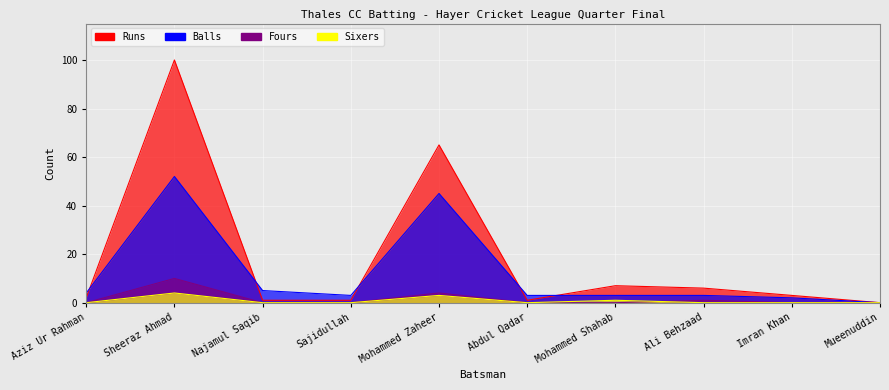

Reading left to right, transcribe all the data shown in this chart.

Runs: Aziz Ur Rahman=2	Sheeraz Ahmad=100	Najamul Saqib=1	Sajidullah=1	Mohammed Zaheer=65	Abdul Qadar=1	Mohammed Shahab=7	Ali Behzaad=6	Imran Khan=3	Mueenuddin=0
Balls: Aziz Ur Rahman=4	Sheeraz Ahmad=52	Najamul Saqib=5	Sajidullah=3	Mohammed Zaheer=45	Abdul Qadar=3	Mohammed Shahab=3	Ali Behzaad=3	Imran Khan=2	Mueenuddin=0
Fours: Aziz Ur Rahman=0	Sheeraz Ahmad=10	Najamul Saqib=0	Sajidullah=0	Mohammed Zaheer=4	Abdul Qadar=0	Mohammed Shahab=0	Ali Behzaad=1	Imran Khan=0	Mueenuddin=0
Sixers: Aziz Ur Rahman=0	Sheeraz Ahmad=4	Najamul Saqib=0	Sajidullah=0	Mohammed Zaheer=3	Abdul Qadar=0	Mohammed Shahab=1	Ali Behzaad=0	Imran Khan=0	Mueenuddin=0